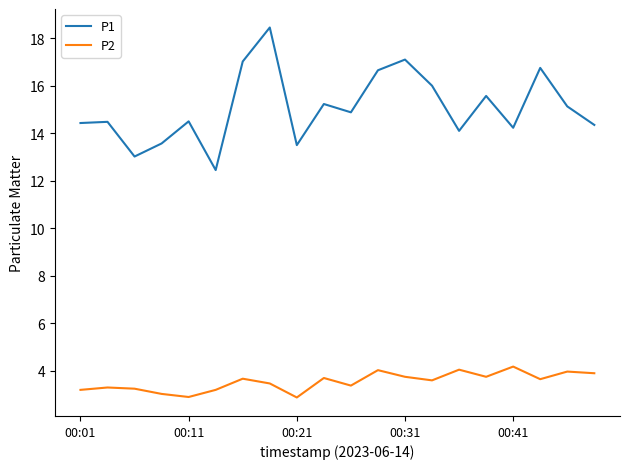

Count the number of data series in this chart.

2